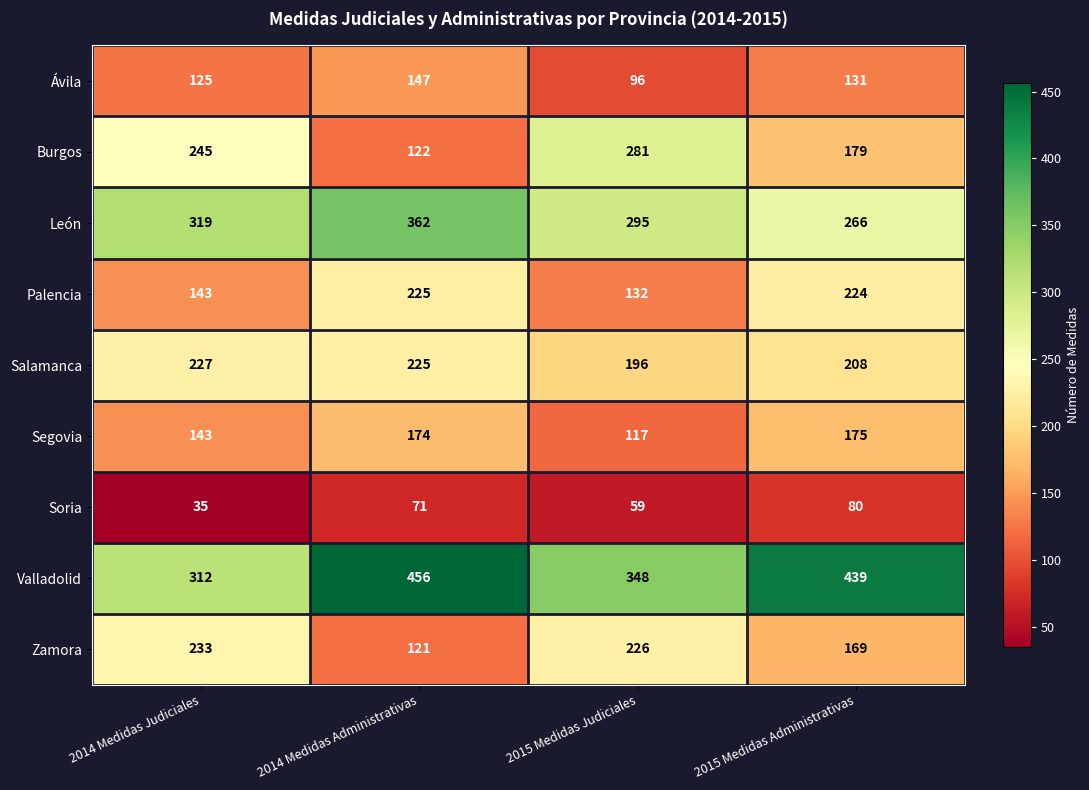

What is the difference between the maximum and minimum values in the Burgos series?

159